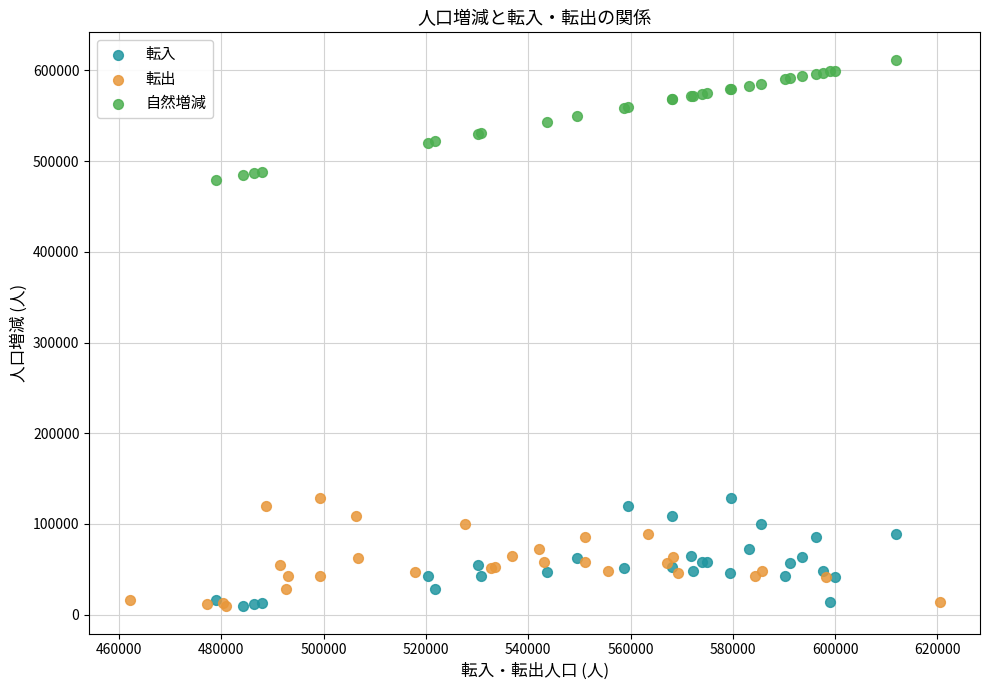

Which series reaches the maximum Y coordinate?

自然増減